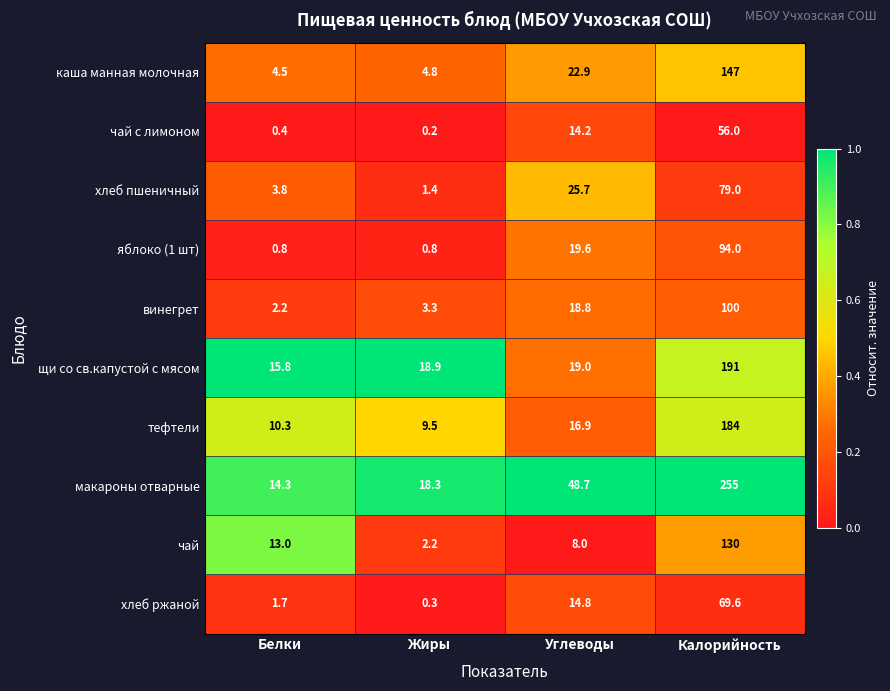

What is the spread (max minus min) of values at Белки?

15.4